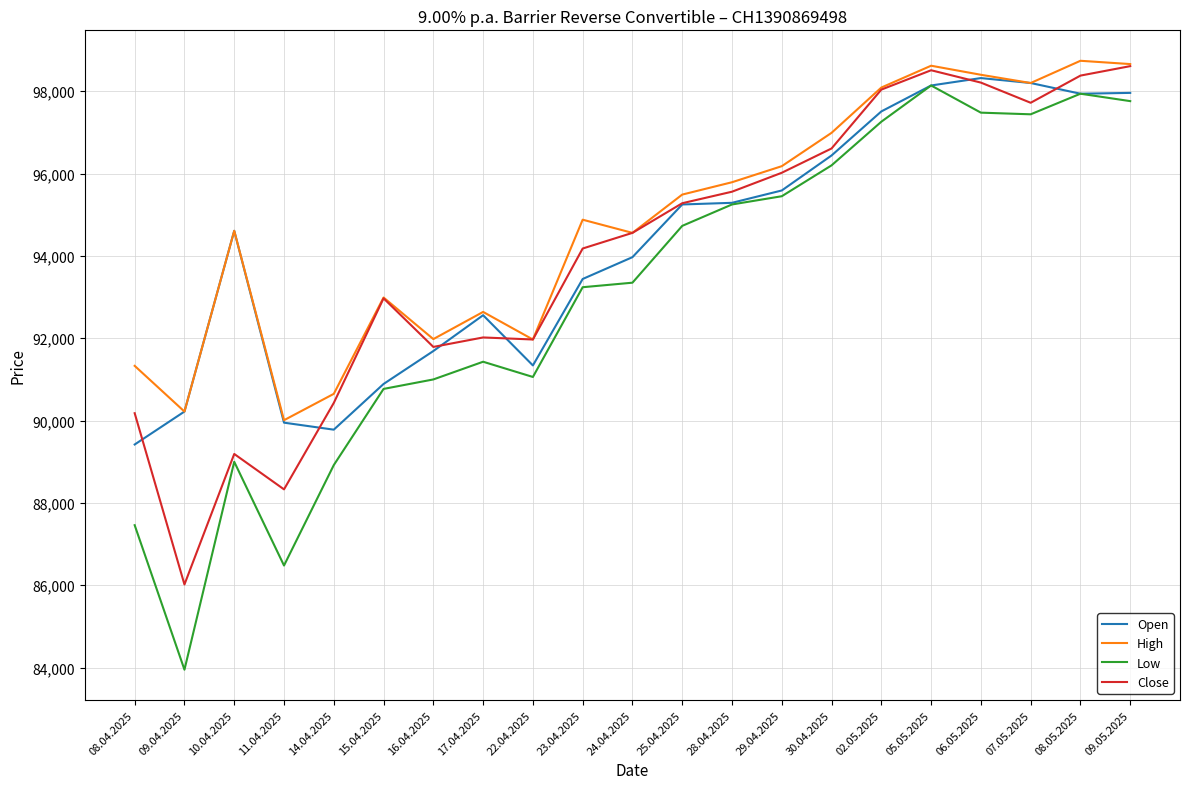

Is it true that Open equals 93440 at 23.04.2025?

True